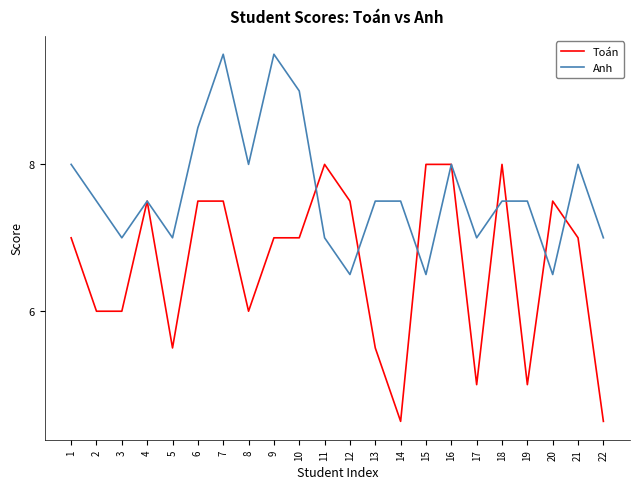

The value of Toán at 14 is 4.5. True or false?

True